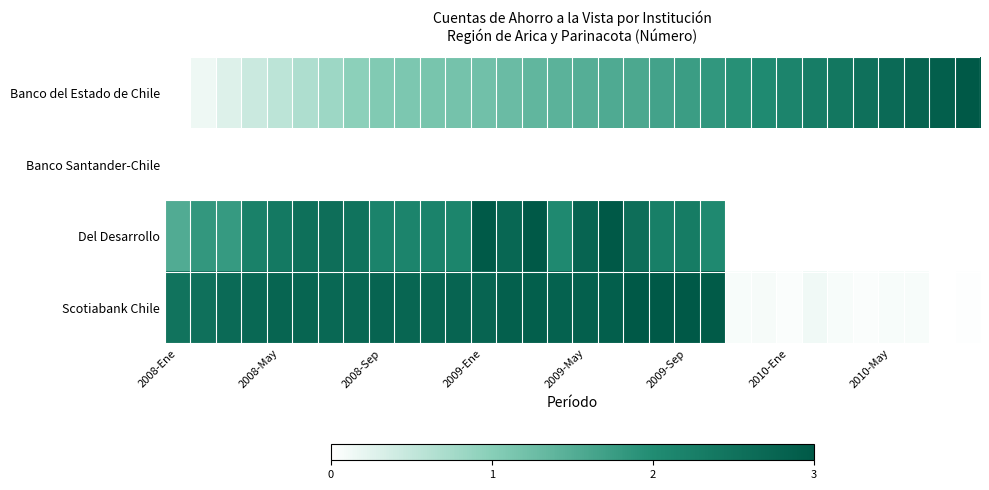

Reading right to left, extract all data points from this chart.

Banco del Estado de Chile: 3.0	2.9	2.8	2.7	2.5	2.4	2.3	2.2	2.0	1.9	1.8	1.7	1.7	1.6	1.5	1.5	1.4	1.4	1.3	1.2	1.2	1.1	1.1	1.1	1.0	0.8	0.7	0.6	0.4	0.3	0.1	0.0
Banco Santander-Chile: 0.0	0.0	0.0	0.0	0.0	0.0	0.0	0.0	0.0	0.0	0.0	0.0	0.0	0.0	0.0	0.0	0.0	0.0	0.0	0.0	0.0	0.0	0.0	0.0	0.0	0.0	0.0	0.0	0.0	0.0	0.0	0.0
Del Desarrollo: 0.0	0.0	0.0	0.0	0.0	0.0	0.0	0.0	0.0	0.0	2.1	2.3	2.3	2.6	3.0	2.8	2.0	3.0	2.7	3.0	2.1	2.2	2.2	2.2	2.5	2.6	2.5	2.4	2.2	1.8	1.8	1.5
Scotiabank Chile: 0.0	0.0	0.1	0.1	0.0	0.1	0.1	0.0	0.1	0.1	3.0	3.0	3.0	3.0	2.9	2.9	2.8	2.9	2.9	2.8	2.8	2.7	2.7	2.8	2.7	2.7	2.8	2.8	2.7	2.7	2.5	2.5